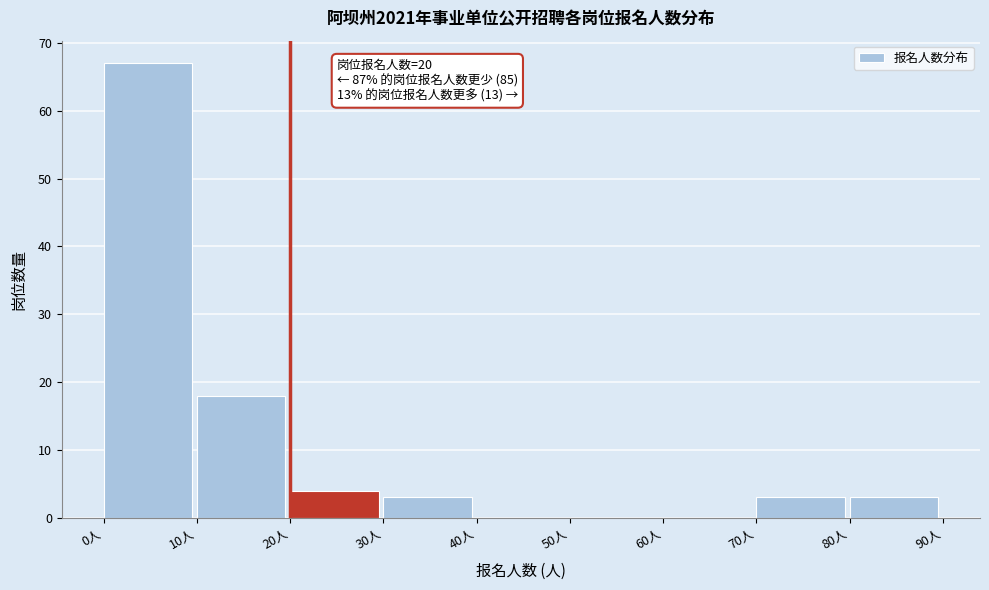

Which range on the x-axis has the tallest bar?

0 to 10